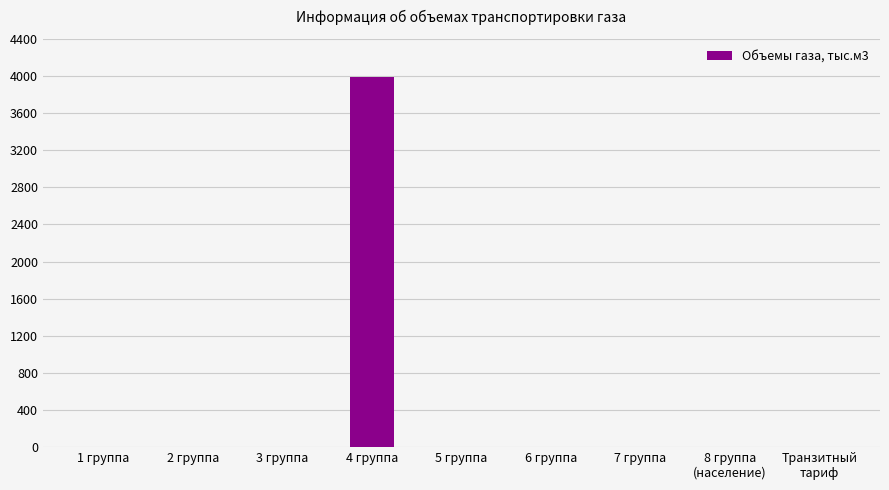

What is the sum of all values?

3993.1